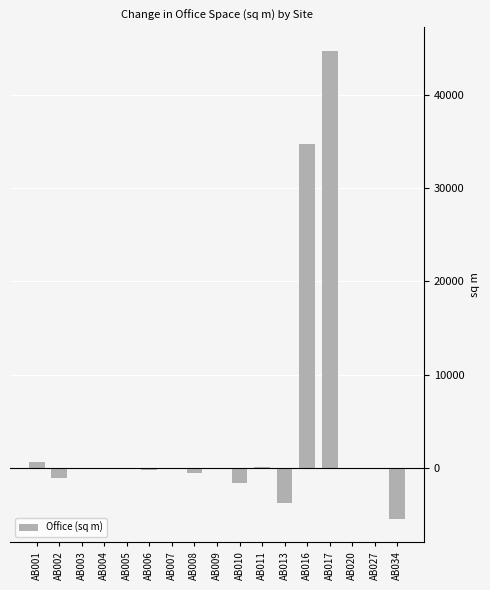

What is the maximum value shown in the chart?

44767.1